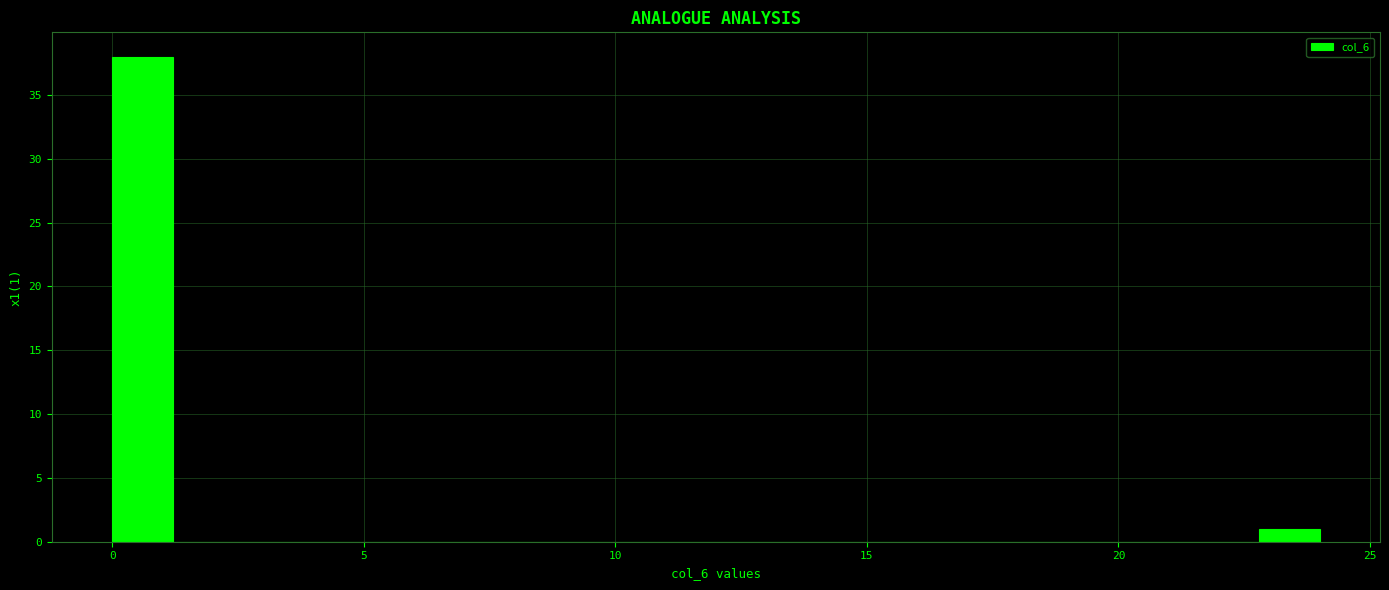

Around what value on the x-axis is the tallest bar? Give the approximate position of its centre, as read against the axis.

0.5